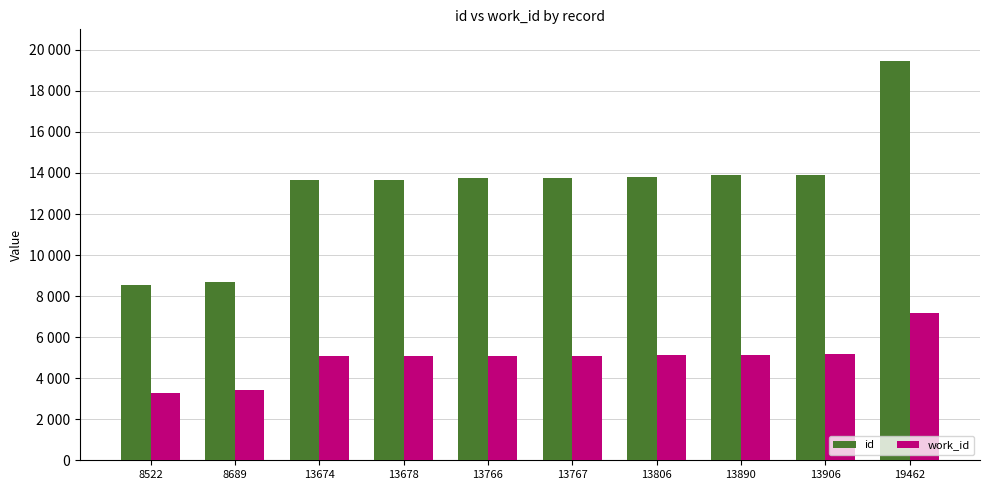

What is the difference between the maximum and minimum values in the id series?

10940